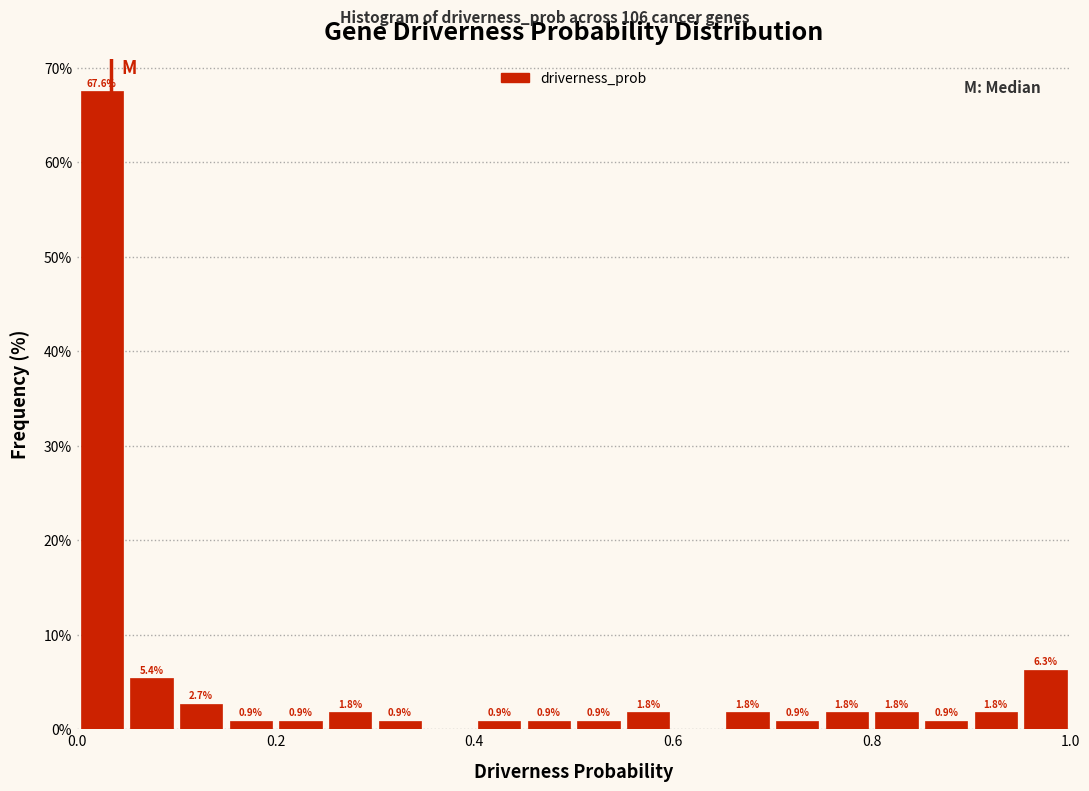

Read against the x-axis, roughly where is the centre of the tallest bar?

0.02